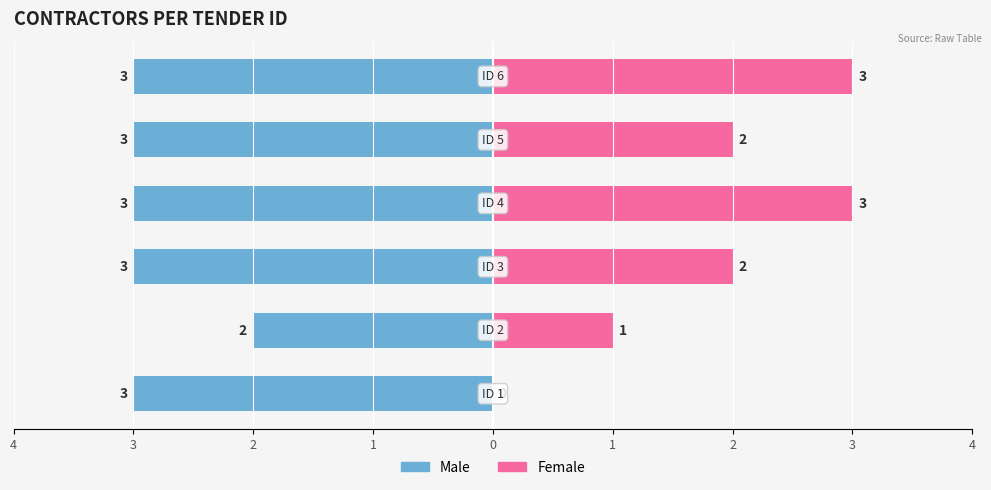

Are the bars horizontal?

Yes